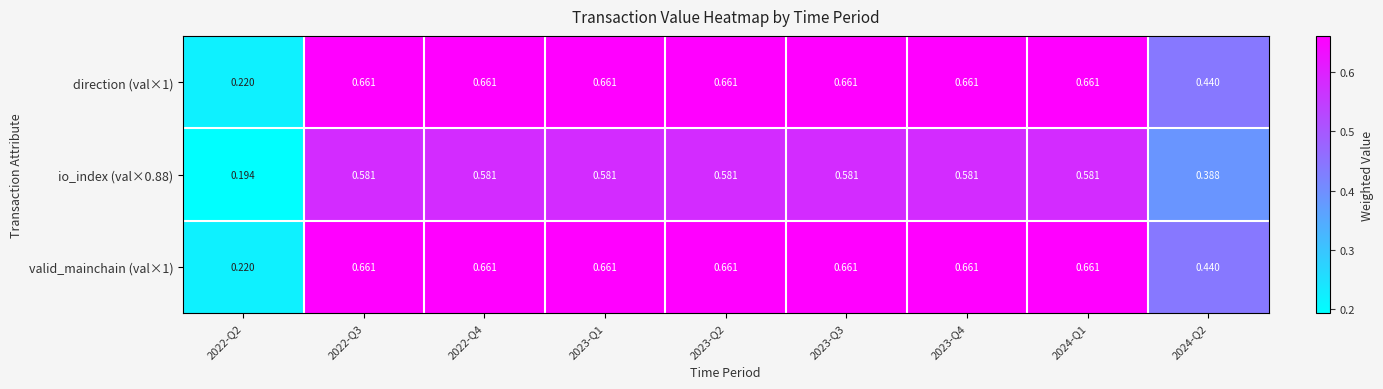

Is the value of direction (val×1) at 2023-Q1 greater than the value of io_index (val×0.88) at 2023-Q1?

Yes